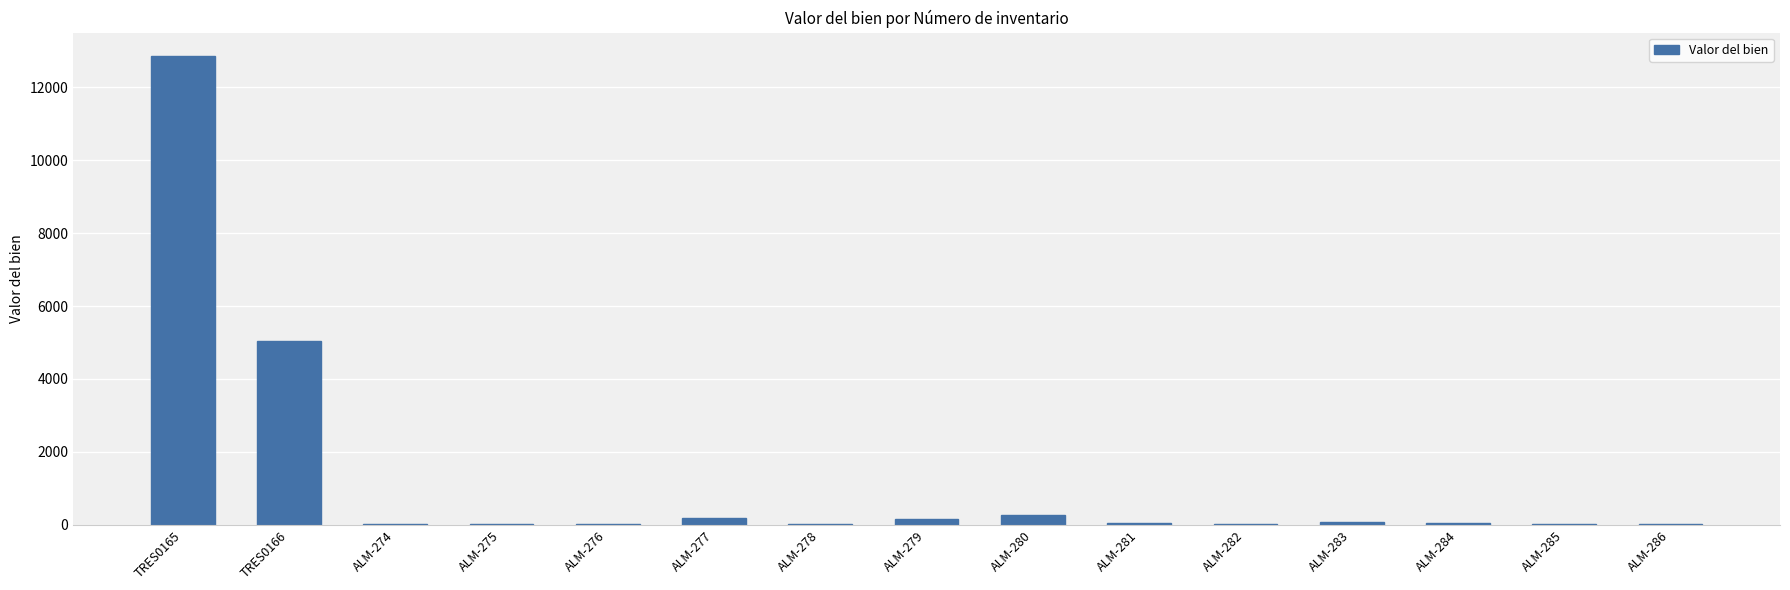

Approximately how many times larger is the value at TRES0166 compared to ALM-274?

250.9